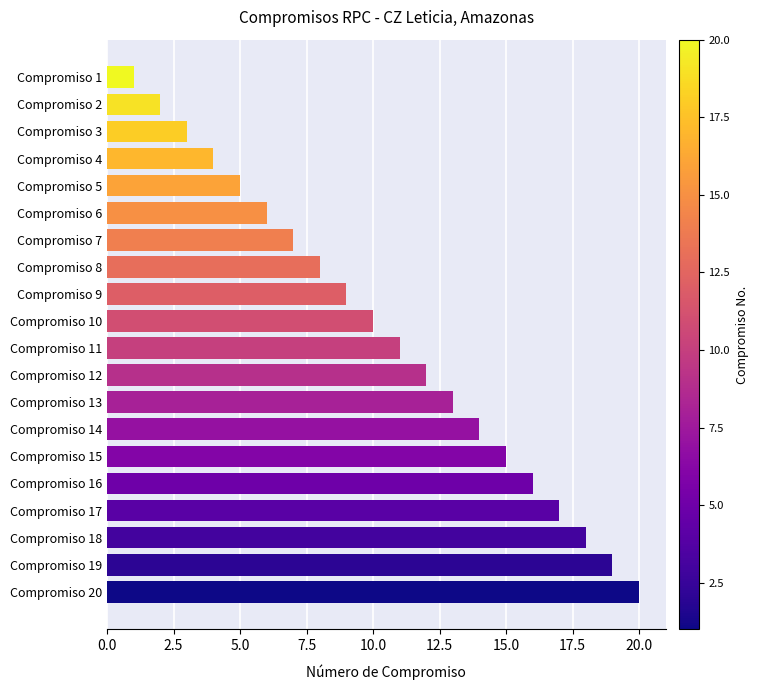

What is the change in value from Compromiso 20 to Compromiso 15?

-5